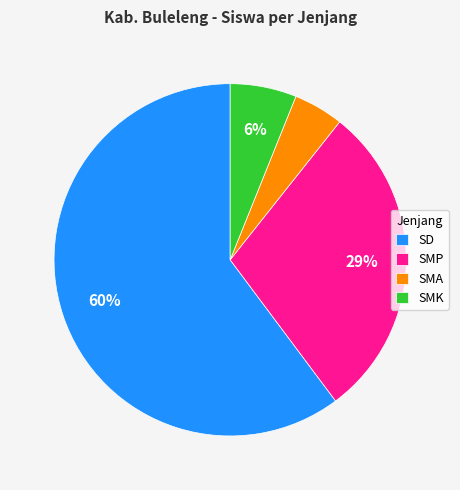

Is it true that SMK is 12% of the pie?

False